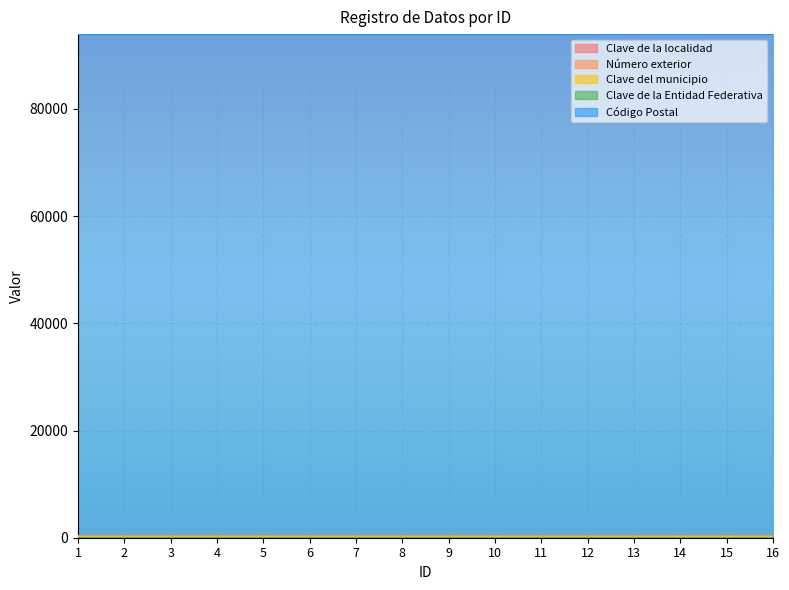

The Clave de la Entidad Federativa series shows 30 at 14. True or false?

True